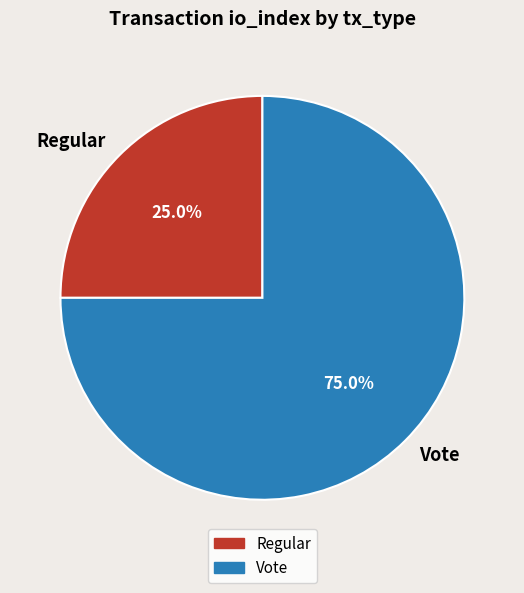

What is the smallest slice in the pie chart?

Regular